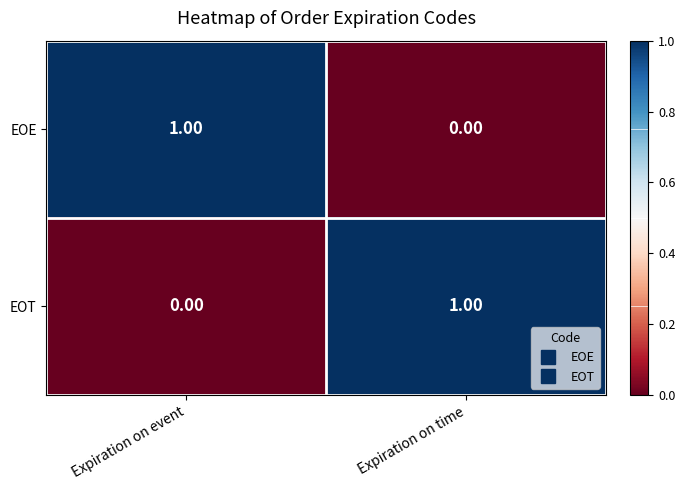

Where is EOT nearest to the value 0?

Expiration on event